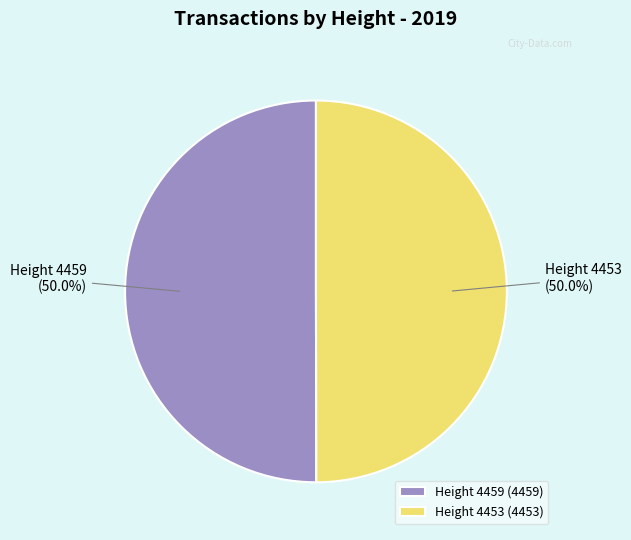

Approximately how many times larger is the value at Height 4453 (4453) compared to Height 4459 (4459)?

1.0